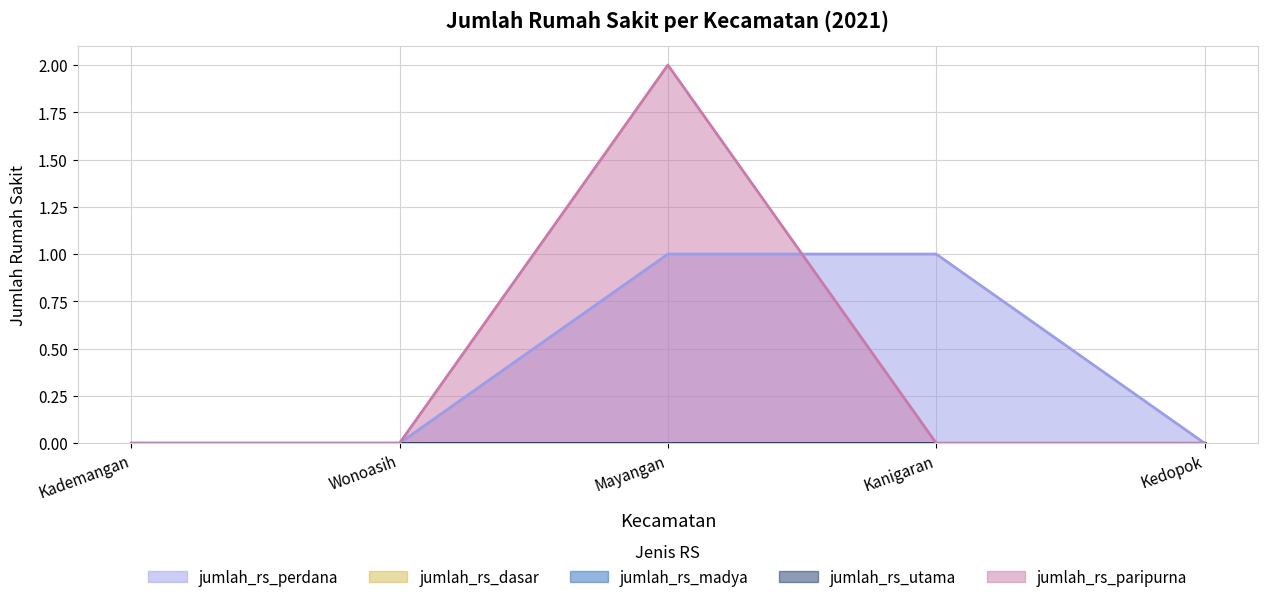

How many lines are shown in the chart?

5